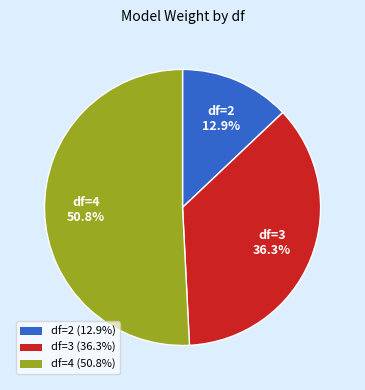

Between df=3 (36.3%) and df=4 (50.8%), which is larger?

df=4 (50.8%)